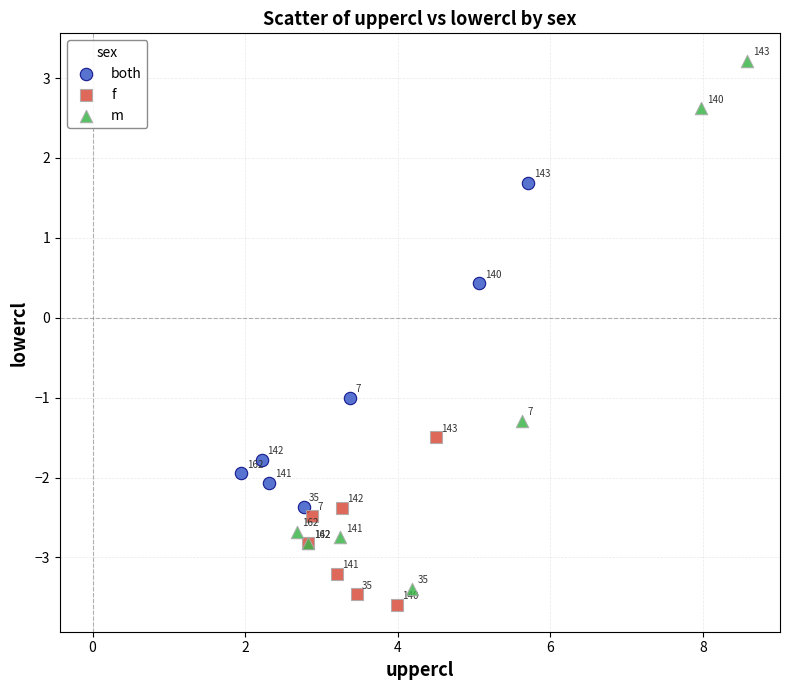

Which series reaches the minimum Y coordinate?

f